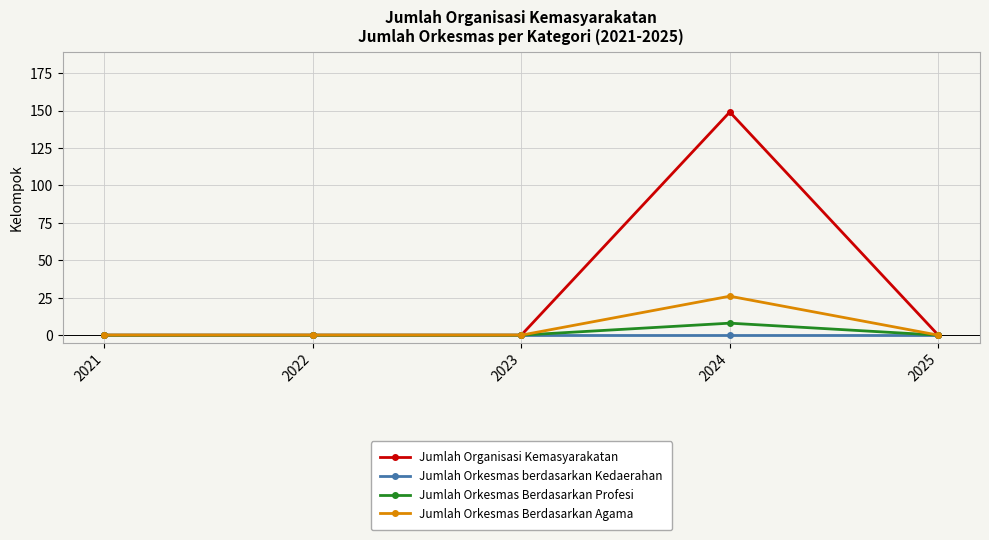

At which category does the chart reach its peak across all series?

2024